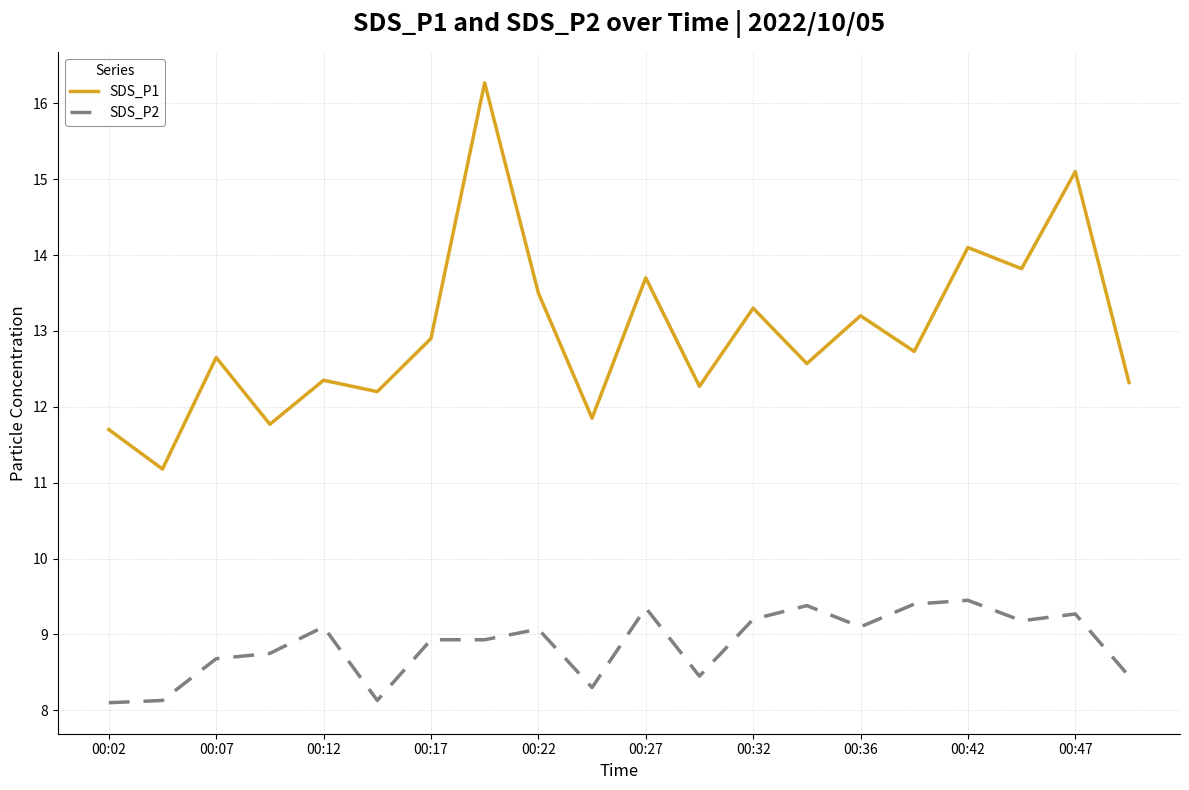

Count the number of data series in this chart.

2